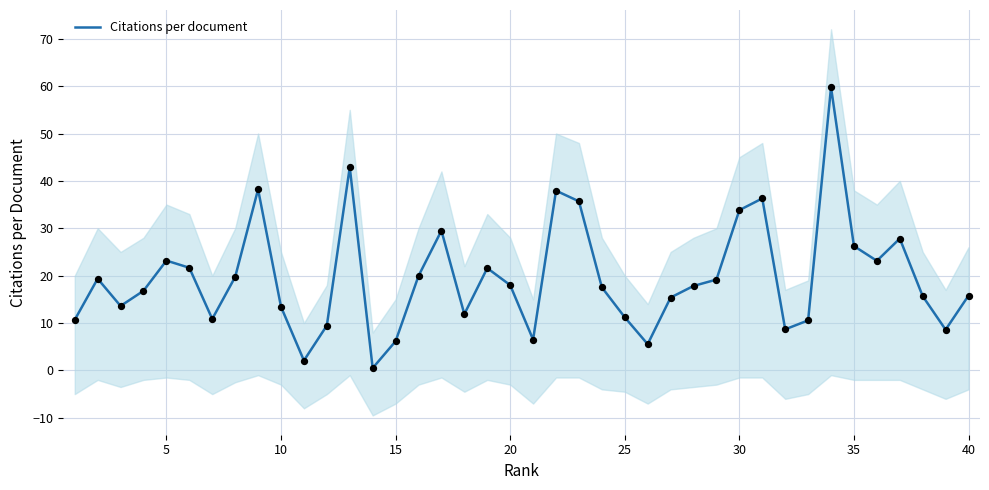

What is the highest value of the Citations per document series?

59.8